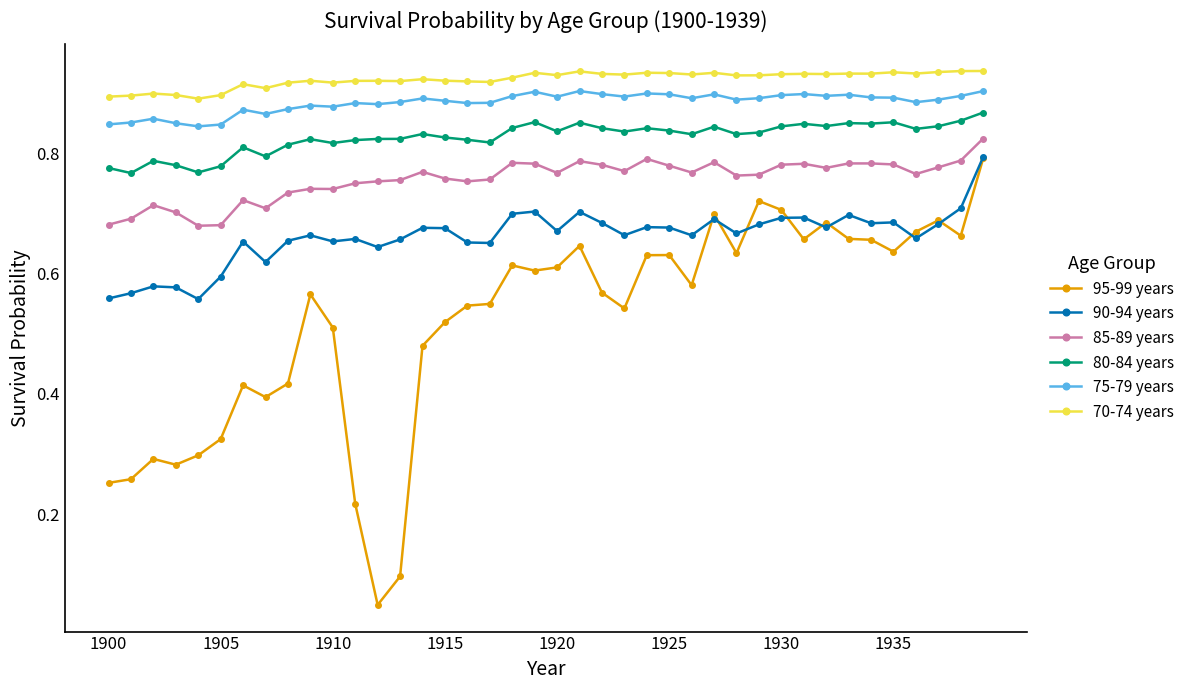

What are all the series names shown in the legend?

95-99 years, 90-94 years, 85-89 years, 80-84 years, 75-79 years, 70-74 years